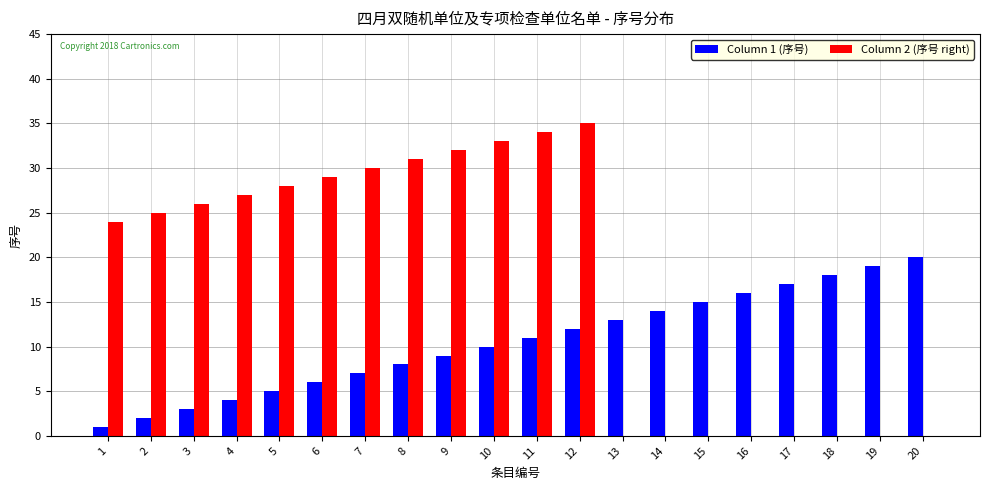

Is the value of Column 1 (序号) at 14 greater than the value of Column 2 (序号 right) at 4?

No